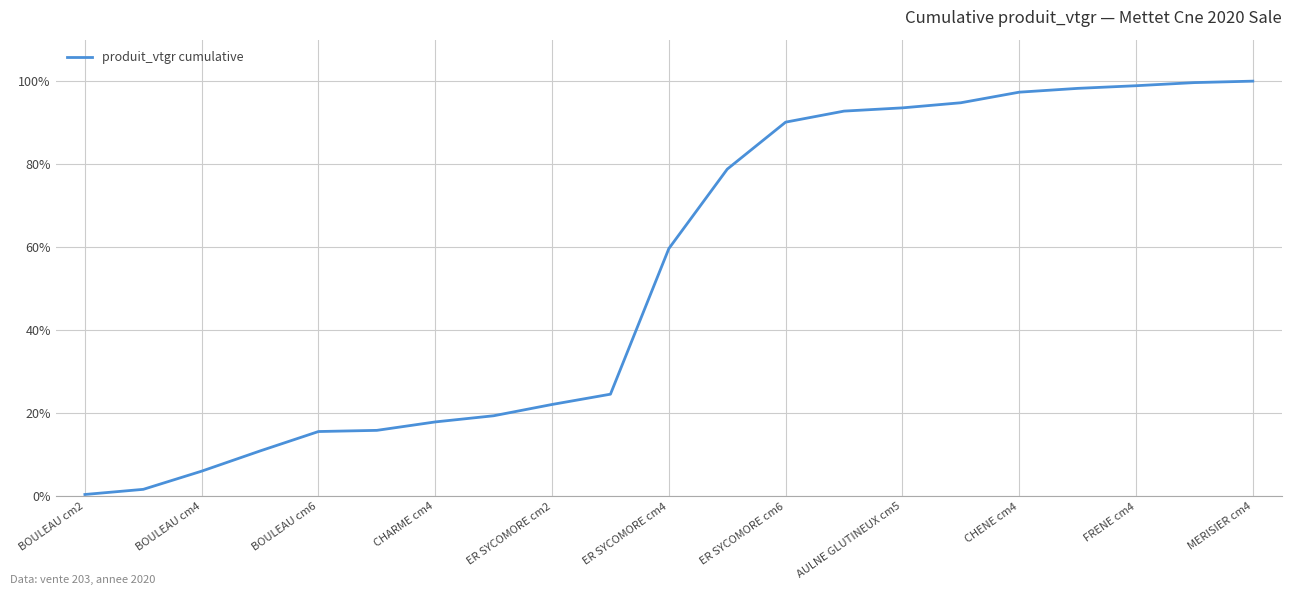

What is the maximum value shown in the chart?

100.0